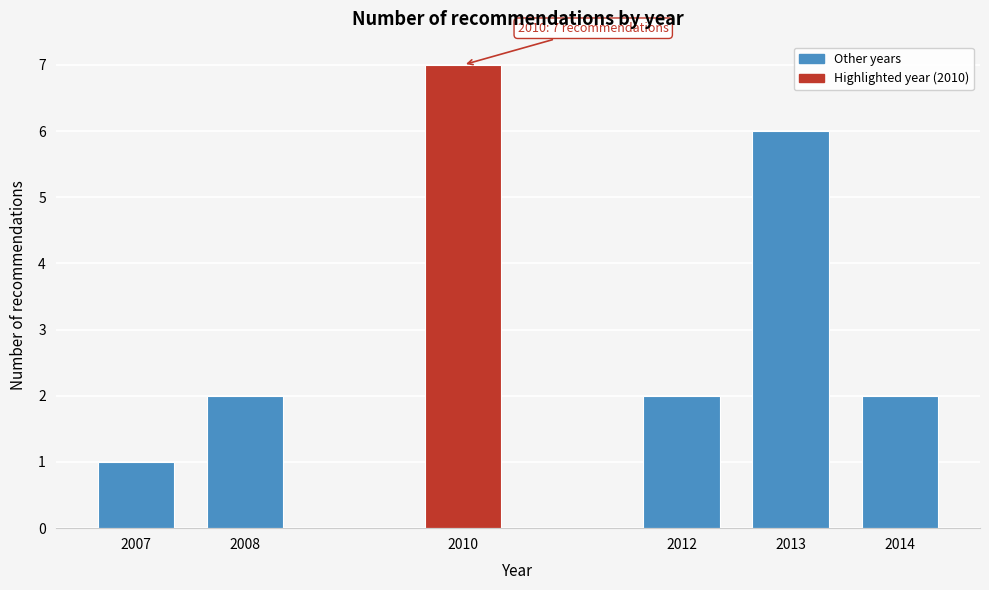

Reading left to right, transcribe all the data shown in this chart.

2007=1	2008=2	2010=7	2012=2	2013=6	2014=2